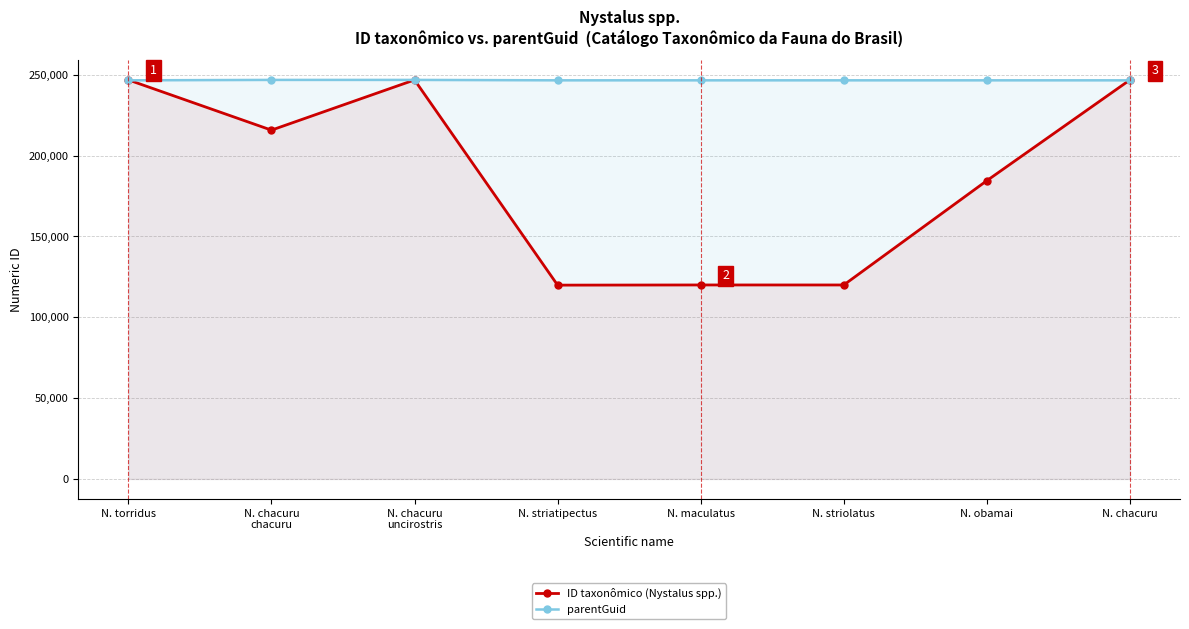

At which category is the sum across all series the highest?

N. chacuru
uncirostris